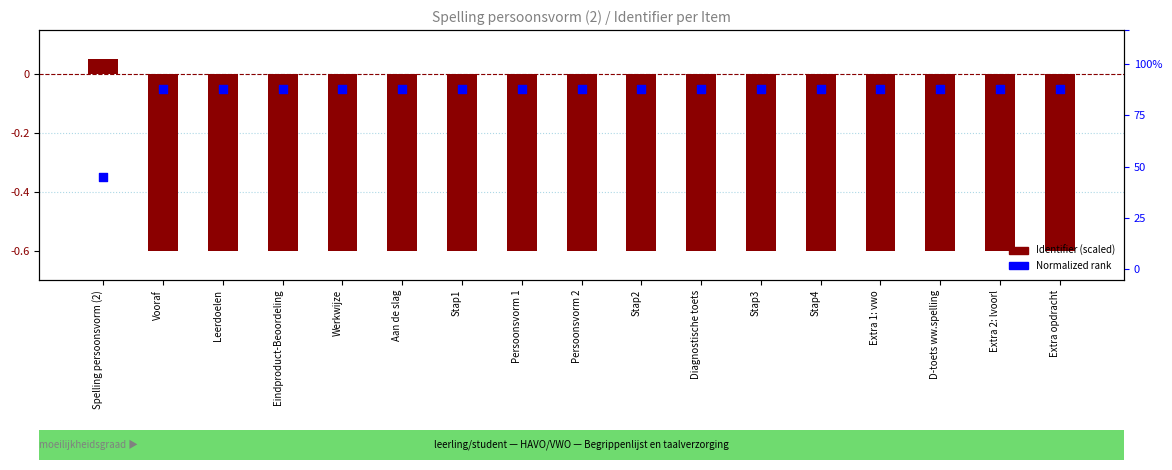

What are all the series names shown in the legend?

Identifier (scaled), Normalized rank